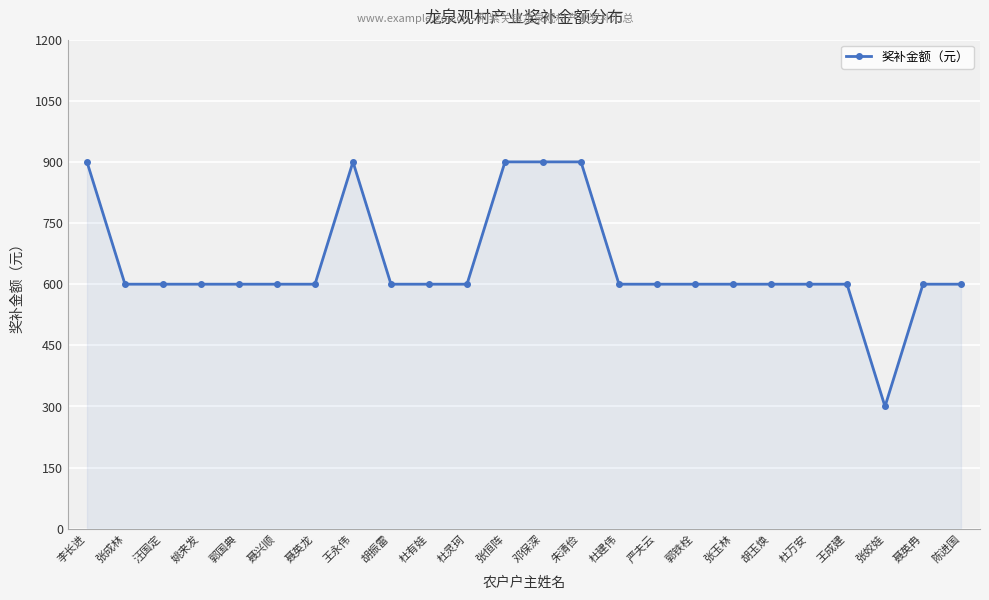

Reading left to right, list all the values displayed in this chart.

李长进=900	张成林=600	汪国定=600	姚来发=600	郭国典=600	聂兴顺=600	聂英龙=600	王永伟=900	胡振雷=600	杜有娃=600	杜灵珂=600	张恒阵=900	邓保深=900	朱清俭=900	杜建伟=600	严夫云=600	郭铁栓=600	张玉林=600	胡玉焕=600	杜万安=600	王成建=600	张姣娃=300	聂英冉=600	陈进国=600